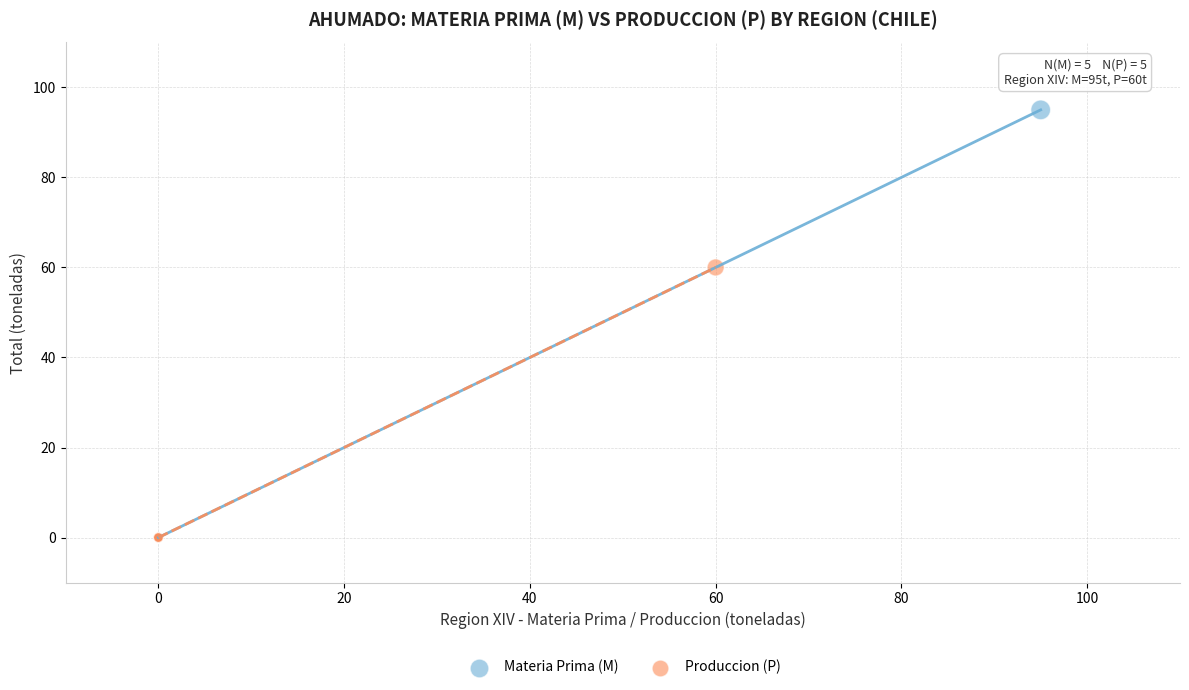

What are all the series names shown in the legend?

Materia Prima (M), Produccion (P)